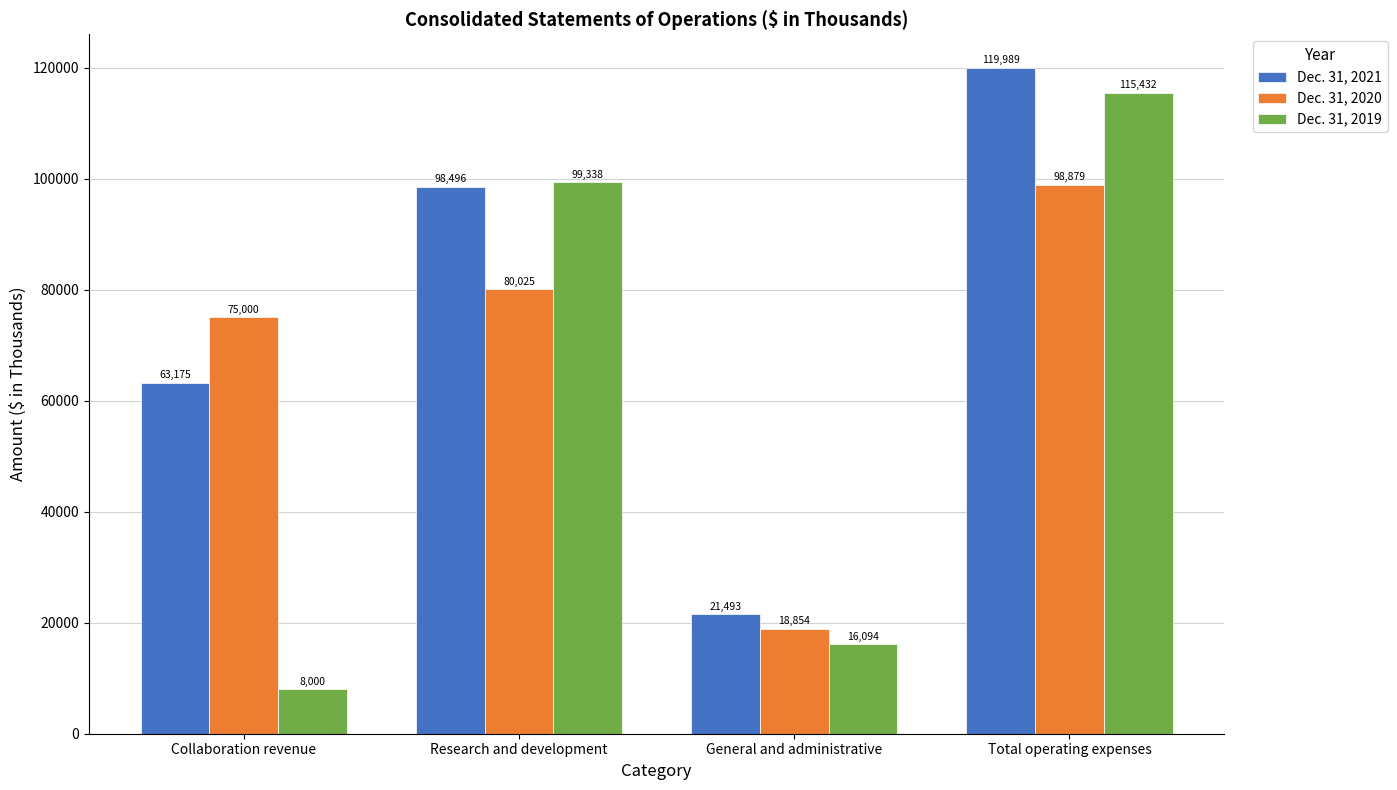

What is the difference between the Dec. 31, 2021 values at Total operating expenses and General and administrative?

98496